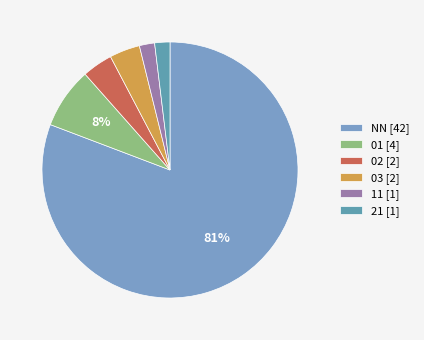

Count the number of slices in the pie.

6